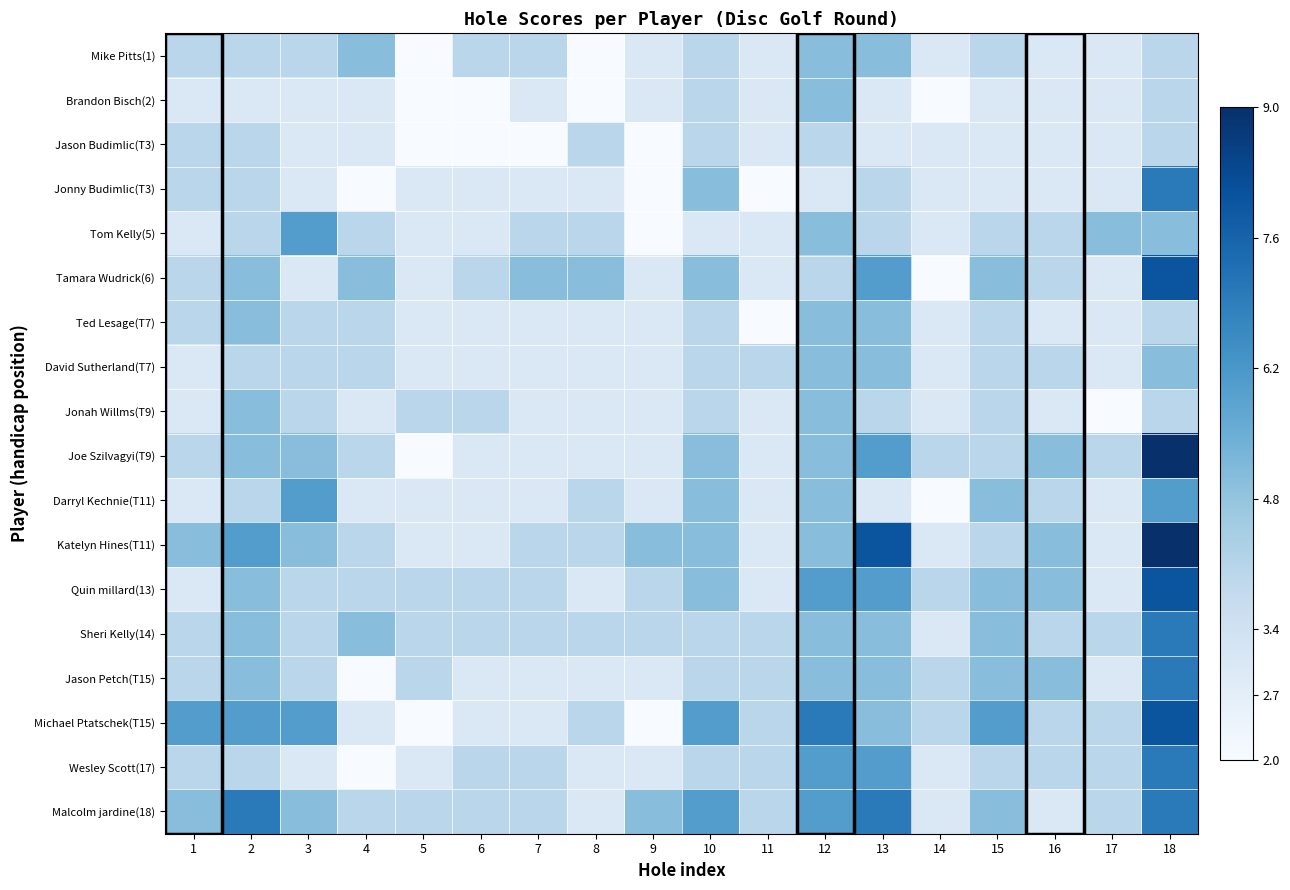

Count the number of data series in this chart.

18